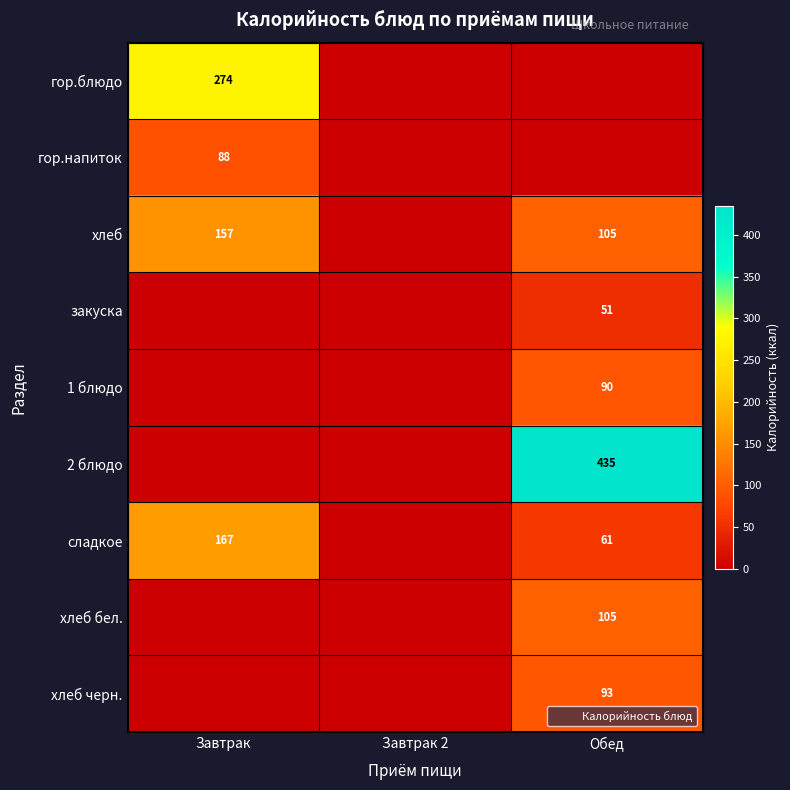

At how many categories does at least one series exceed 294?

1